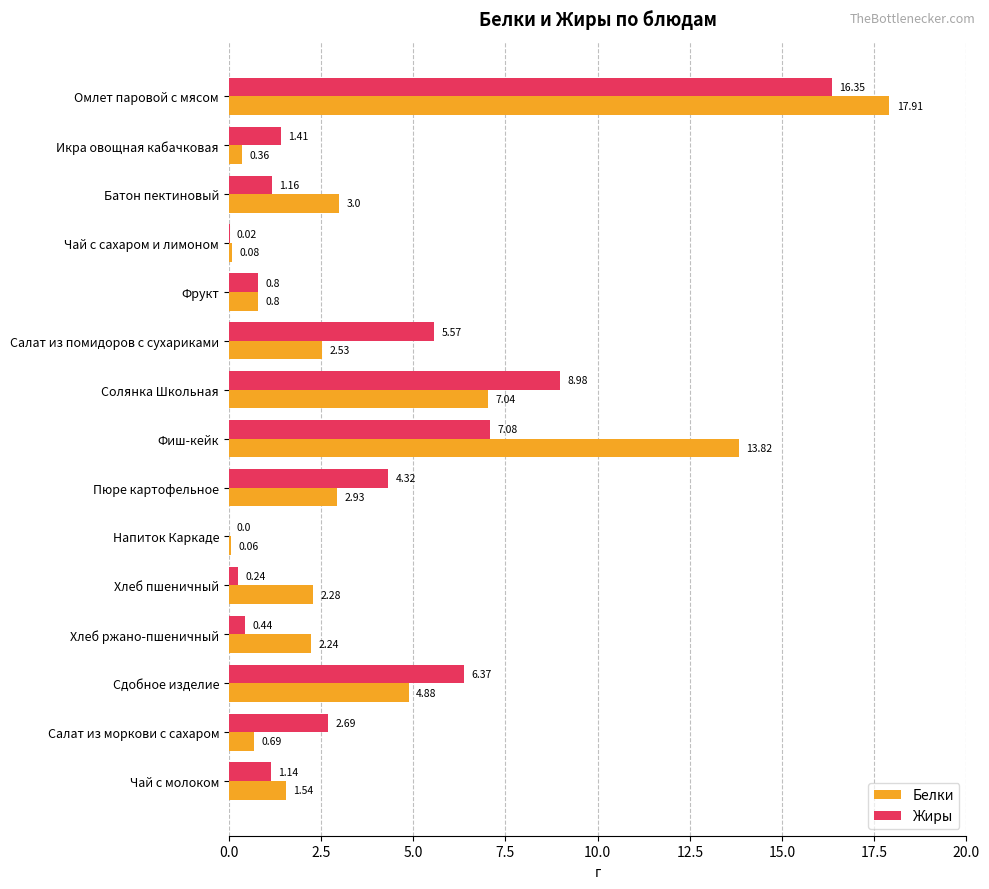

What are all the series names shown in the legend?

Белки, Жиры